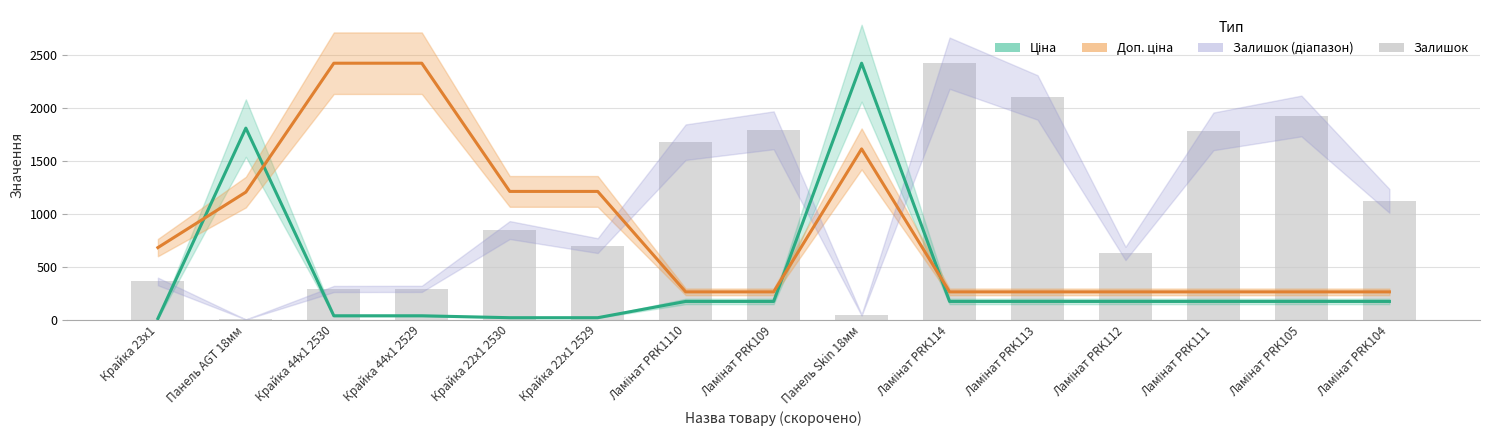

The value of Ціна at Панель Skin 18мм is 2419.0. True or false?

True